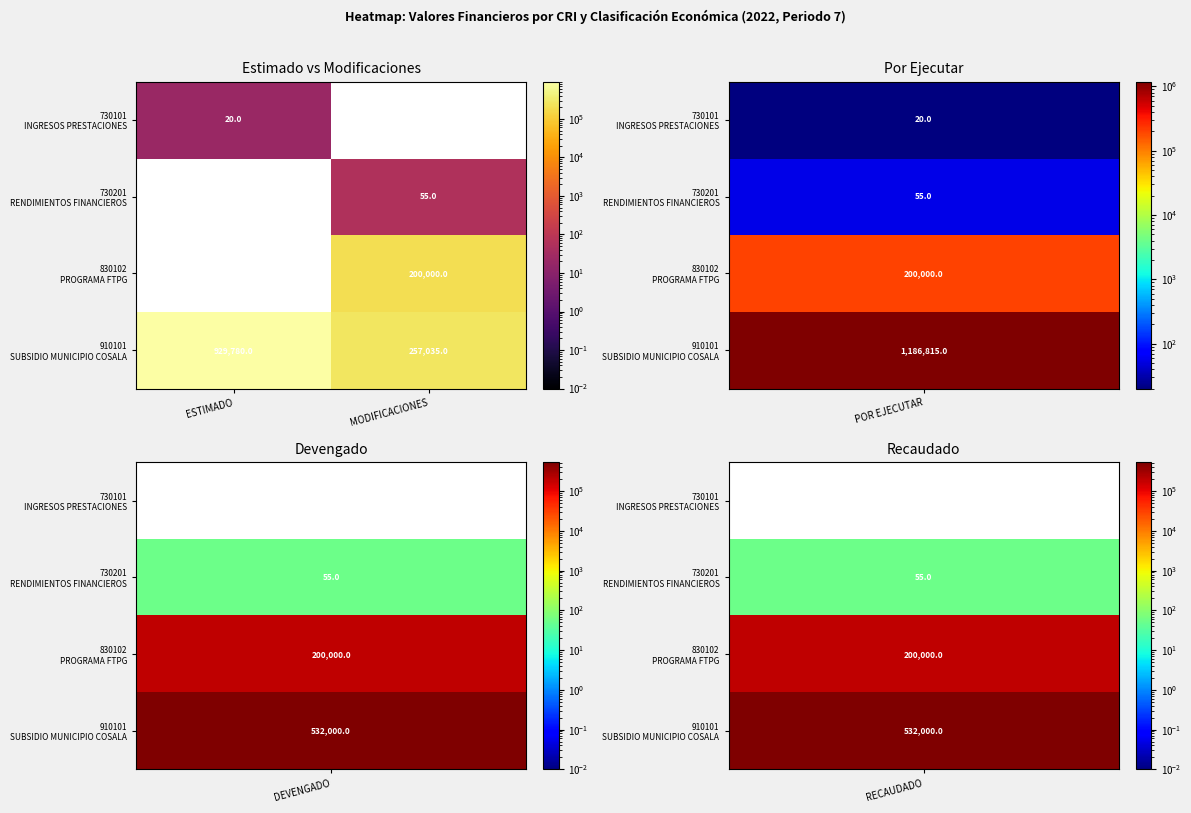

How many data points does each series have?

2